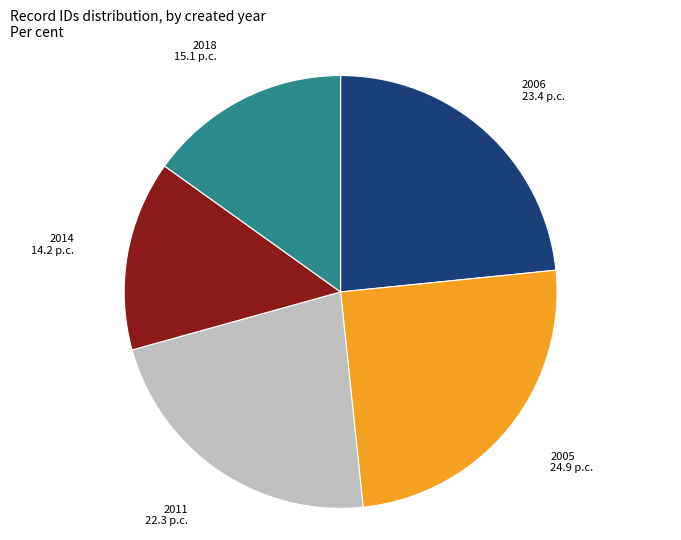

Does any single category account for the majority?

No